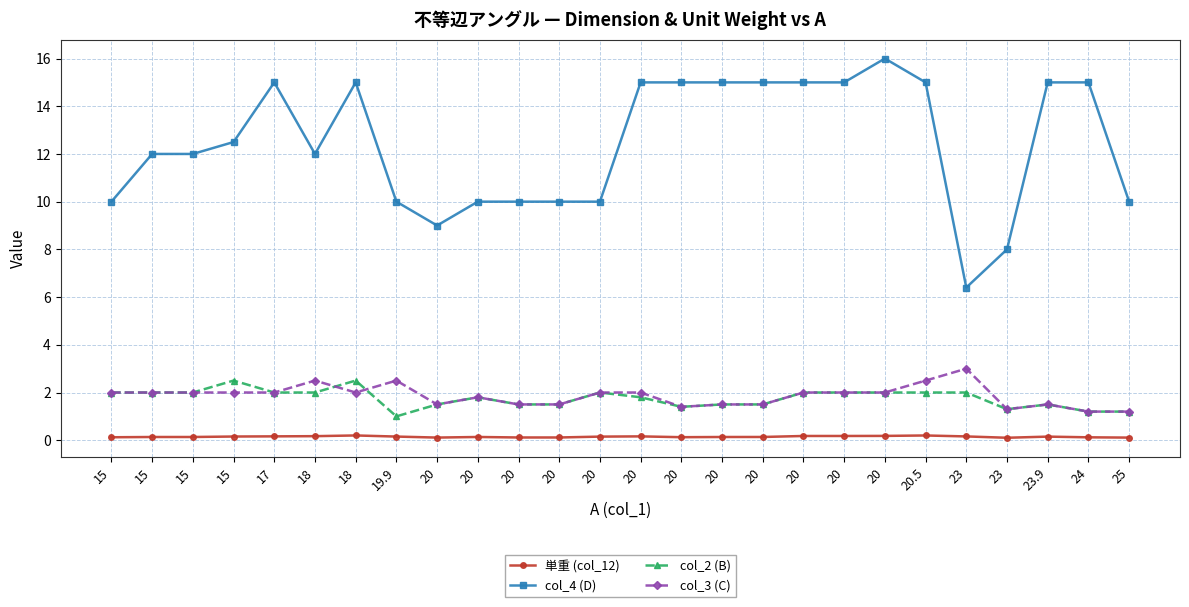

Is the value of col_3 (C) at 20 greater than the value of col_4 (D) at 20?

No